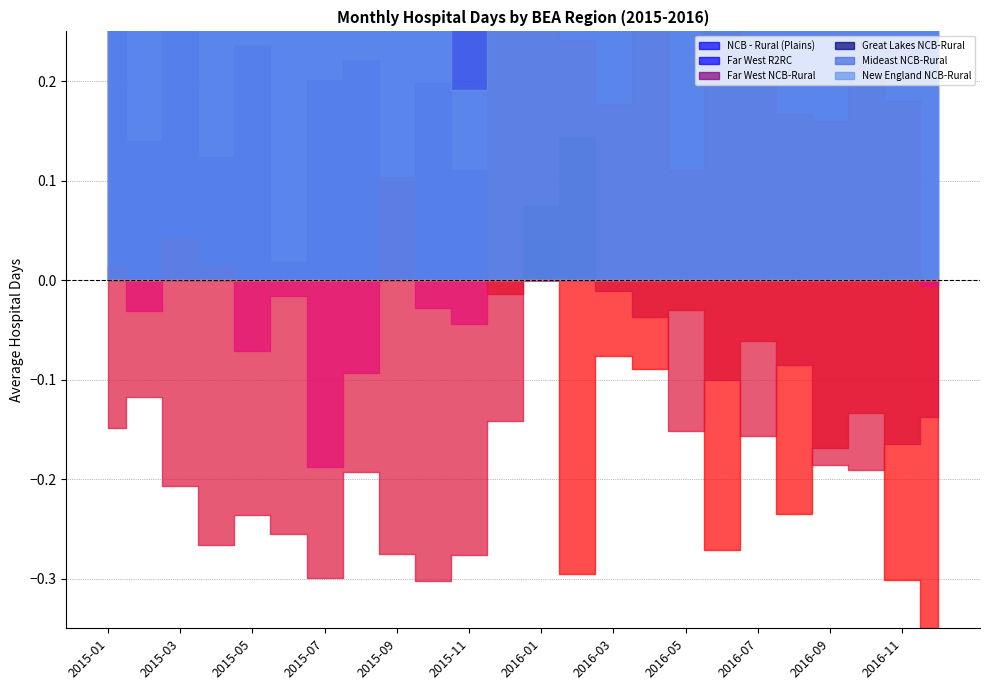

What is the spread (max minus min) of values at 2016-12?

1.3